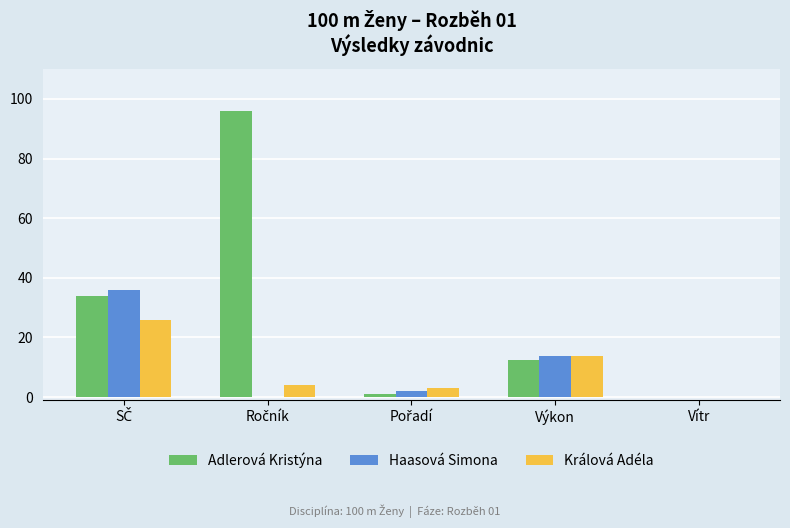

What is the sum of all Králová Adéla values?

46.8